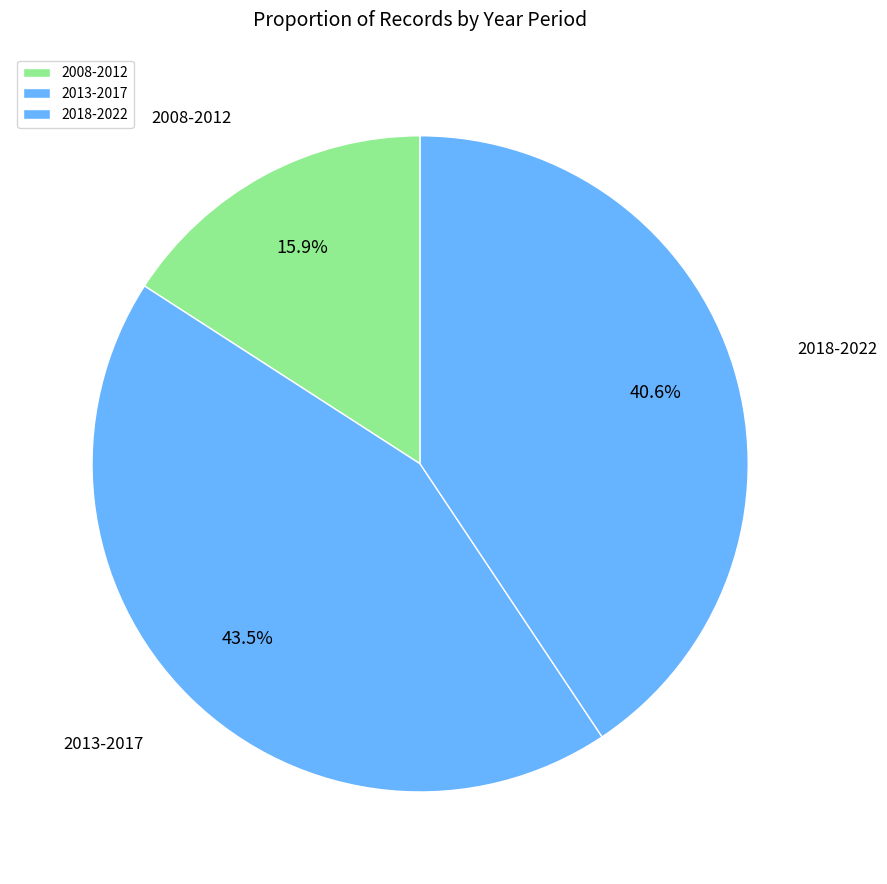

What is the smallest slice in the pie chart?

2008-2012